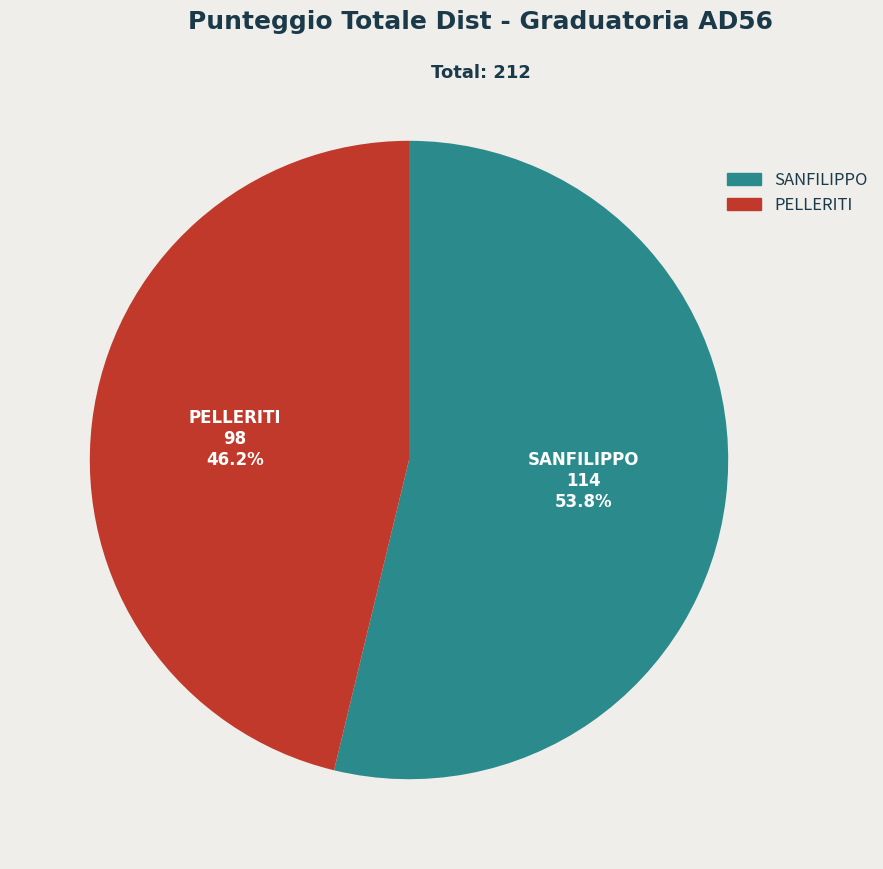

What percentage do SANFILIPPO and PELLERITI together represent?

100.0%